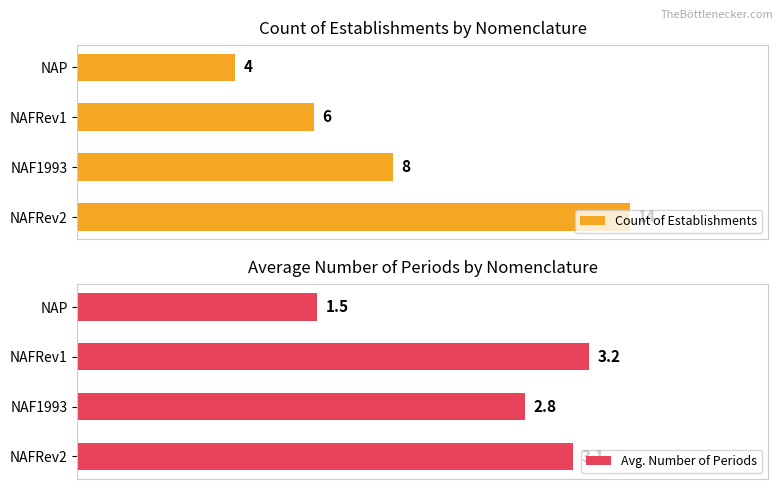

Which category has the lowest value in the Avg. Number of Periods series?

NAP